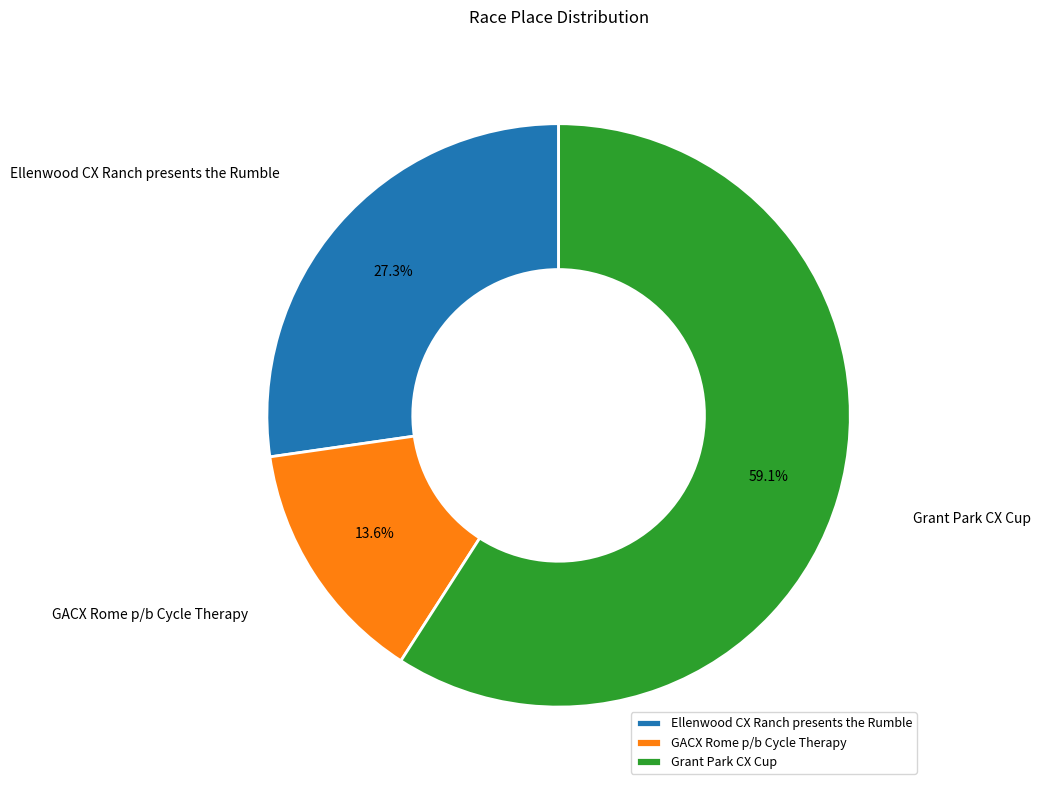

To the nearest percent, what is the combined percentage of Grant Park CX Cup and GACX Rome p/b Cycle Therapy?

73%